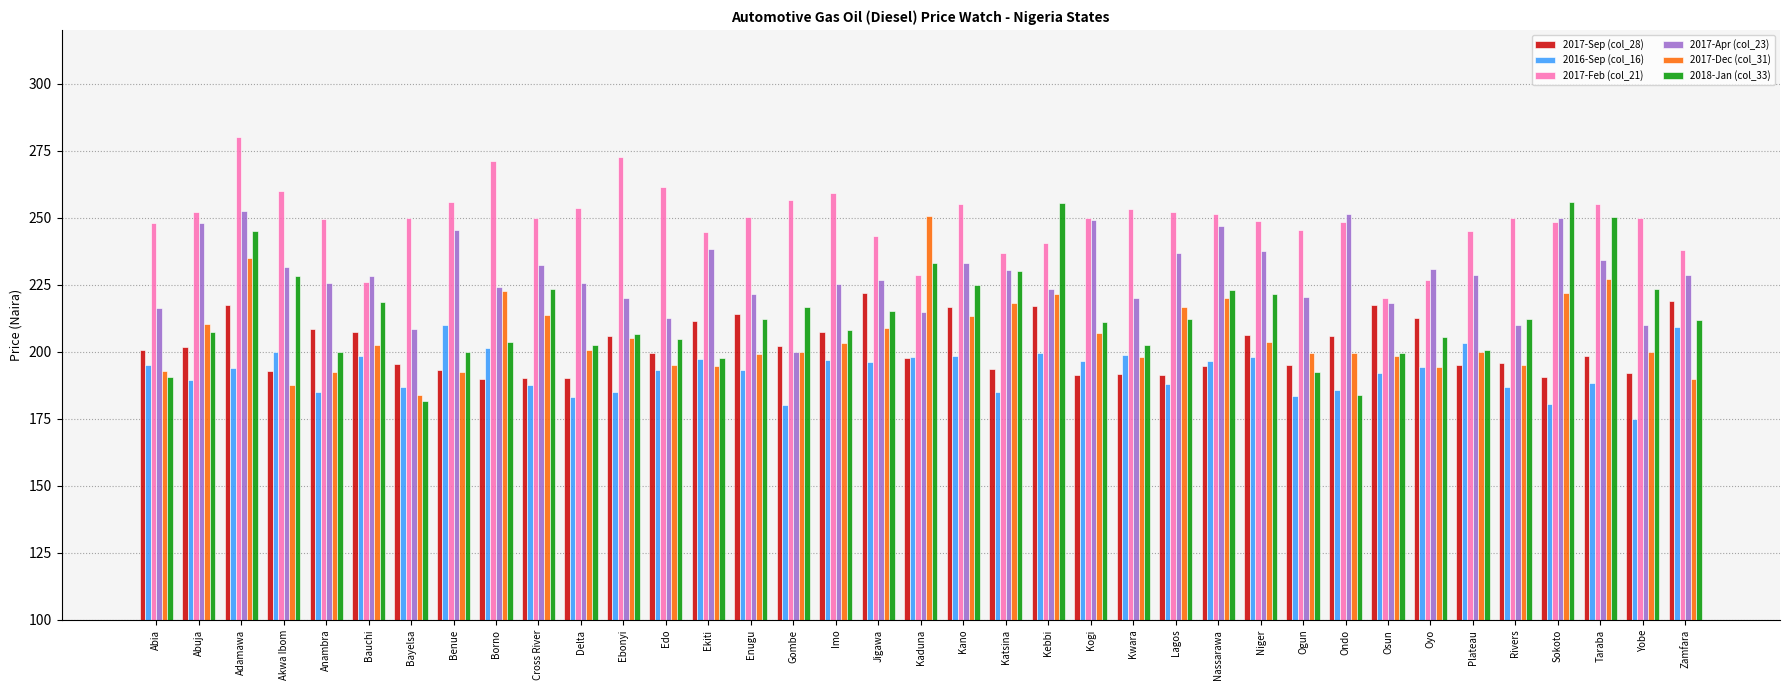

The value of 2017-Dec (col_31) at Plateau is 200.0. True or false?

True